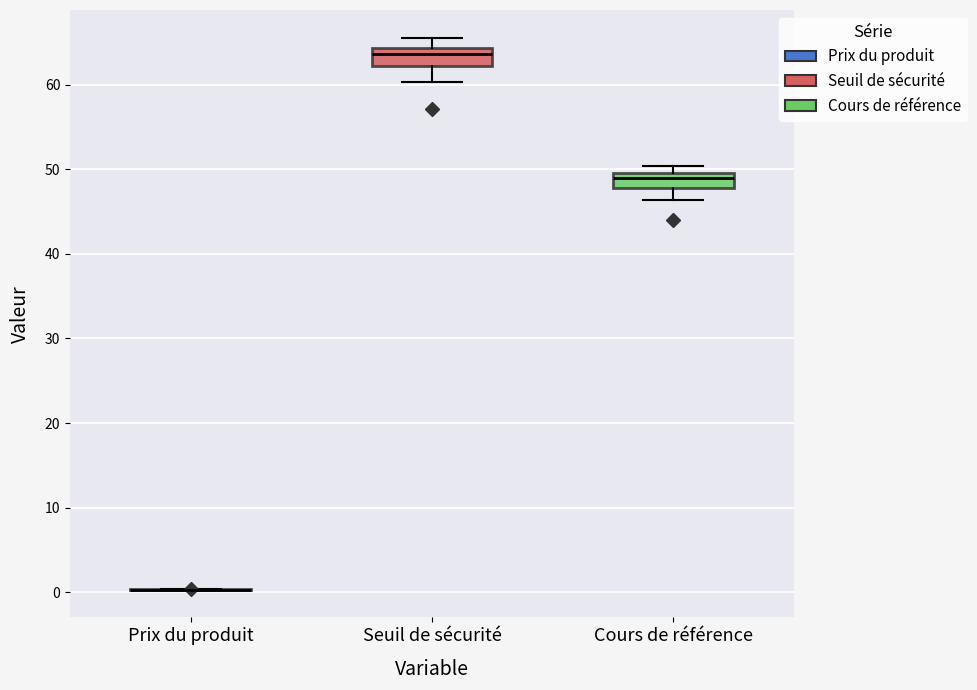

Reading left to right, transcribe this box plot: for each box, give where its median line is, the range the box spans, and where its two whiskers end, as read against the y-axis. The values are not printed on the chart, so give them approximately, as read against the axis.

Prix du produit: box collapsed to a line at 0, whiskers 0 to 0
Seuil de sécurité: median 64 (just below the box's upper edge), box 62 to 64, whiskers 60 to 66
Cours de référence: median 49, box 48 to 50, whiskers 46 to 50 (above the box's upper edge)